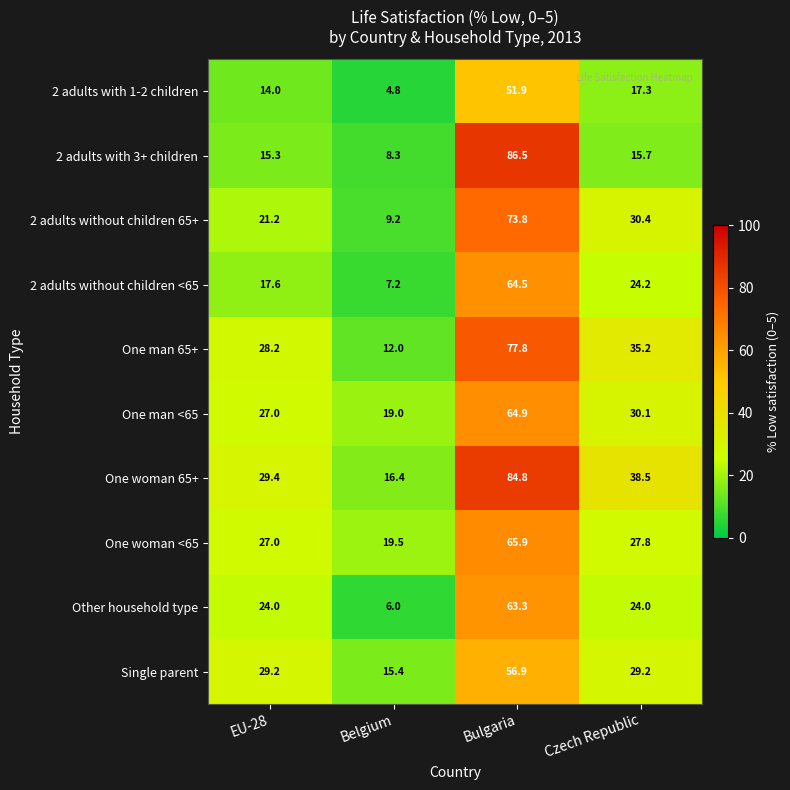

How many series are shown in this chart?

10